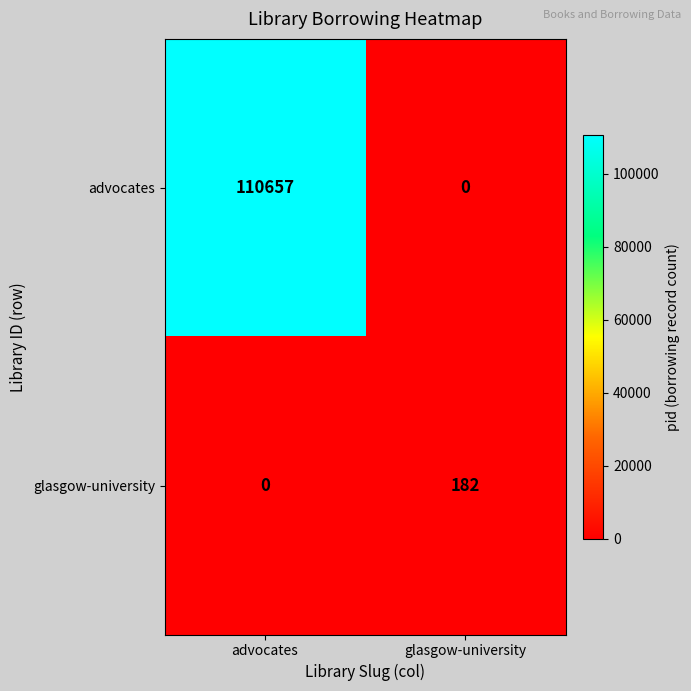

The glasgow-university series shows 182 at glasgow-university. True or false?

True